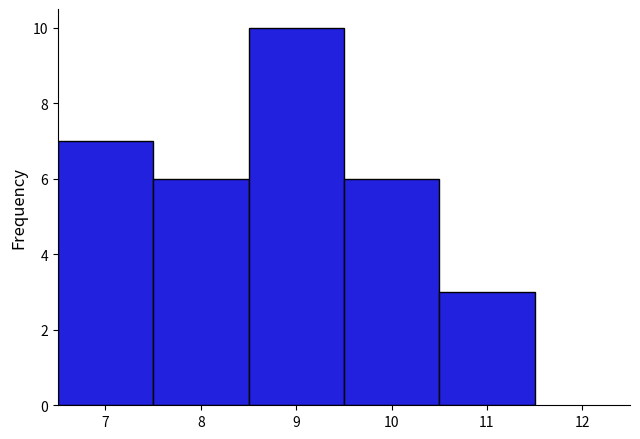

How tall is the bar that spans 6.5 to 7.5 on the x-axis? The values are not printed on the chart, so give them approximately, as read against the axis.

7